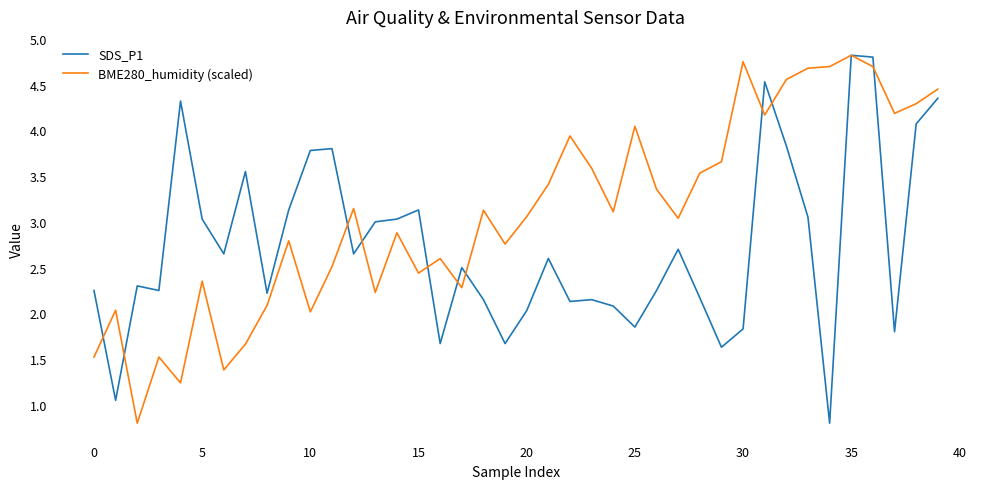

Which series has the largest total across all categories?

BME280_humidity (scaled)